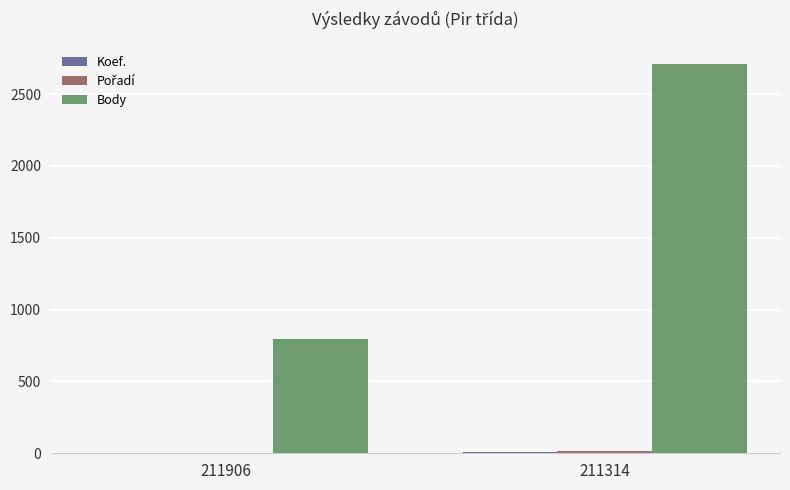

Which category has the highest value in the Body series?

211314